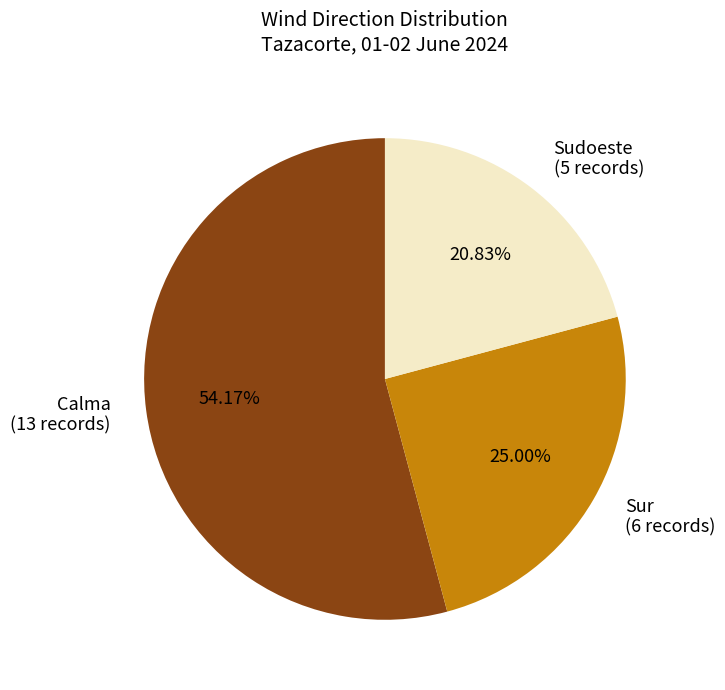

Rank the categories by value from lowest to highest.

Sudoeste (5 records), Sur (6 records), Calma (13 records)